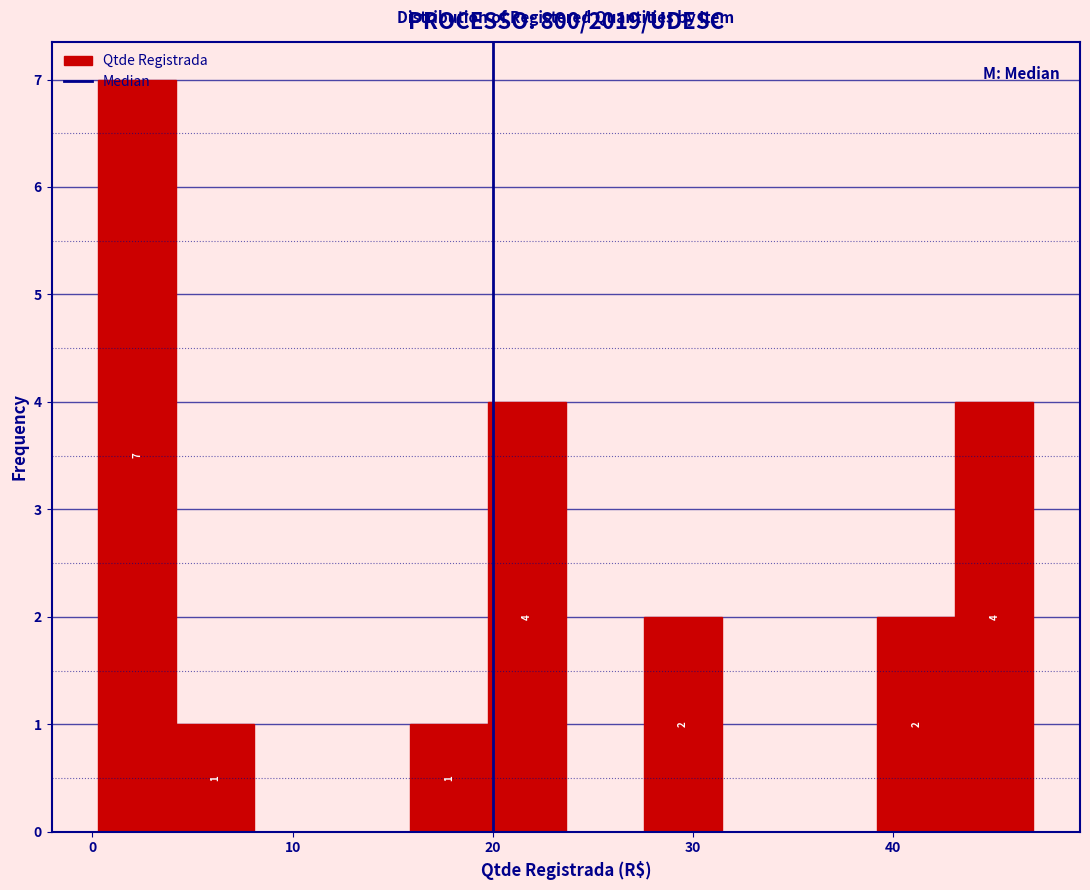

Around what value on the x-axis is the tallest bar? Give the approximate position of its centre, as read against the axis.

2